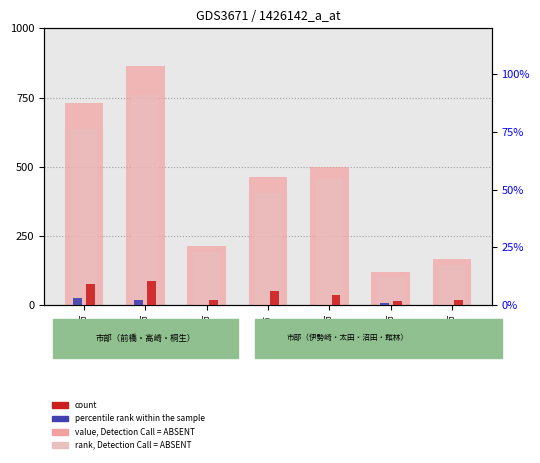

Where does the rank, Detection Call = ABSENT series first go above 405?

前 橋 市